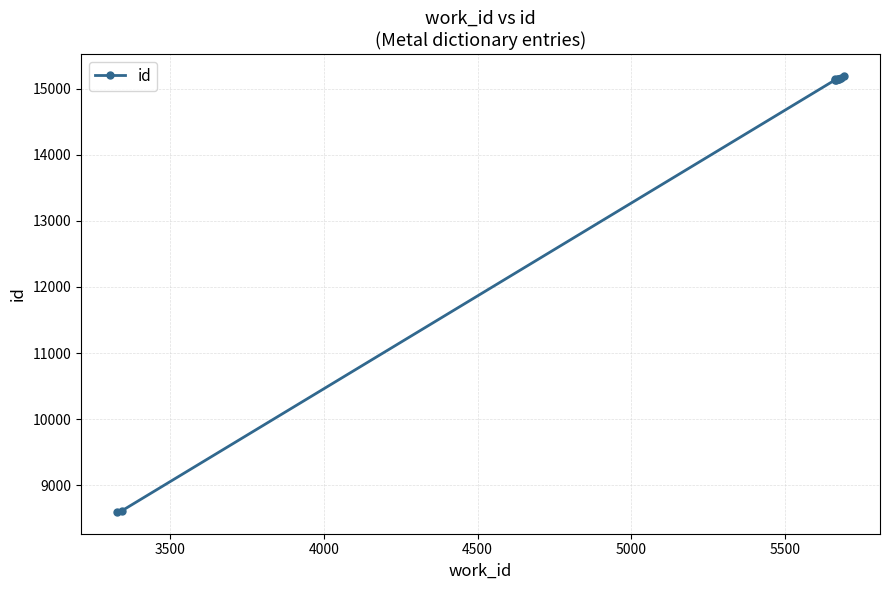

What is the value of the 2nd point from the left?

8616